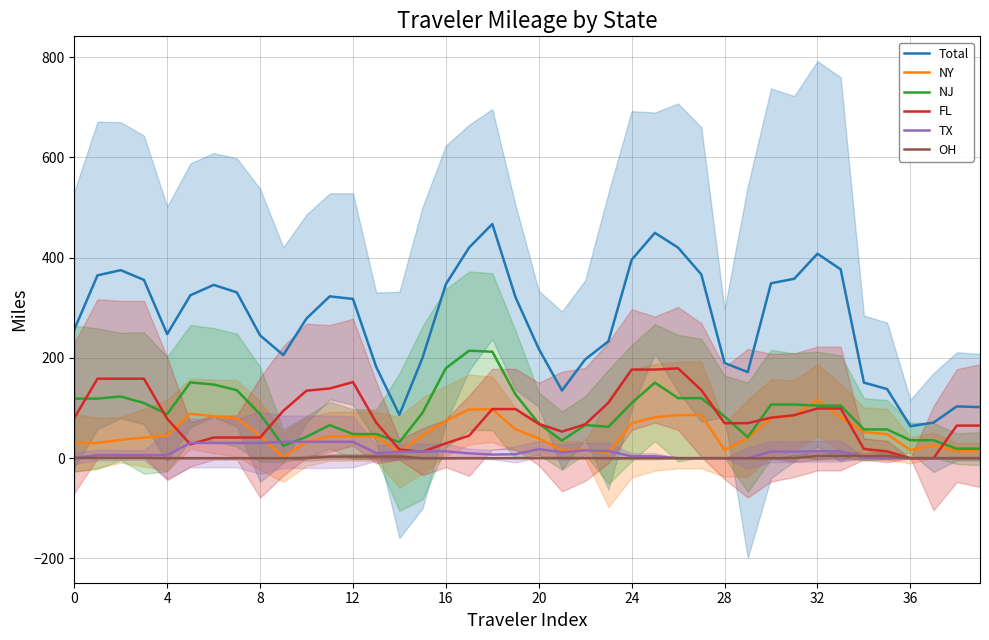

True or false: FL and NY intersect in this chart.

True